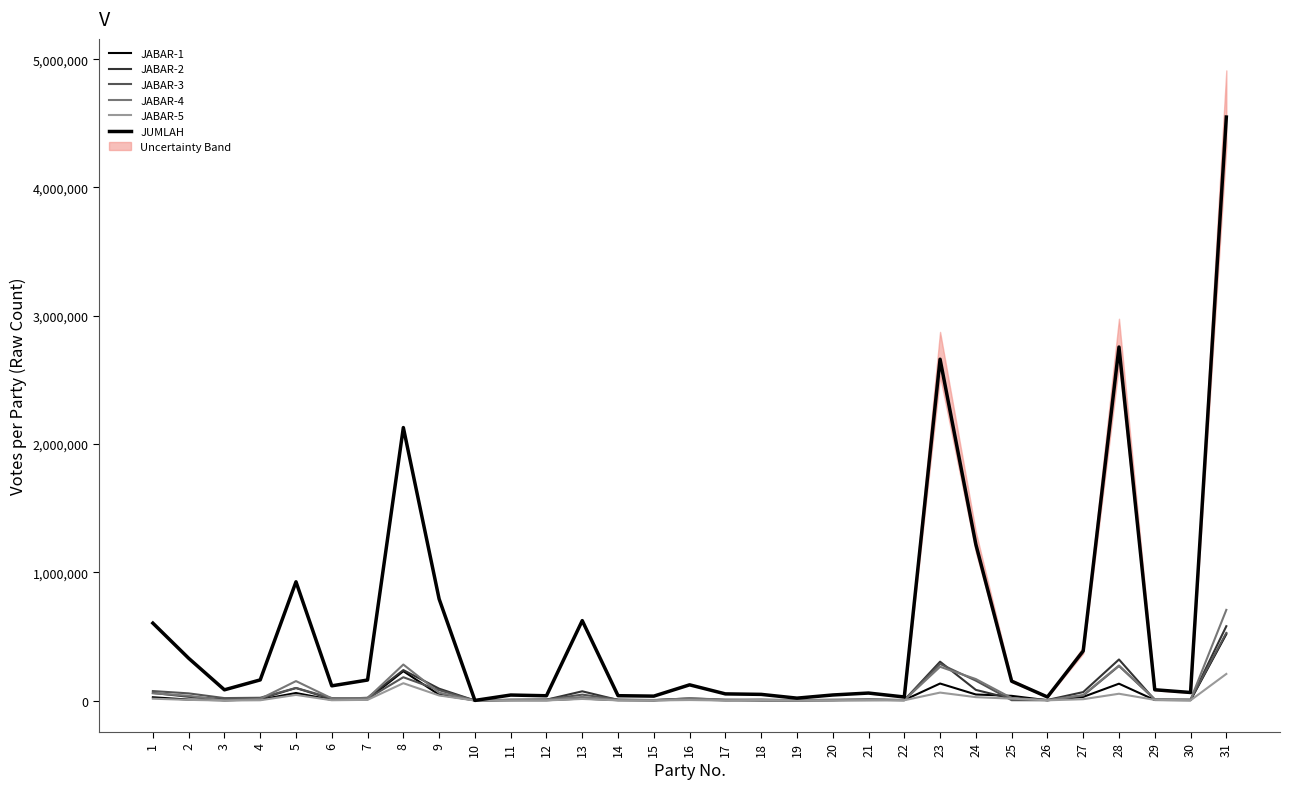

Reading left to right, extract all data points from this chart.

JABAR-1: 1=25522	2=7285	3=1965	4=6946	5=58615	6=5176	7=9191	8=228669	9=45360	10=803	11=2259	12=2134	13=15305	14=2472	15=1523	16=7873	17=1991	18=1967	19=1278	20=2439	21=3170	22=3854	23=132594	24=47030	25=36494	26=1964	27=28253	28=131235	29=3832	30=2248	31=518122
JABAR-2: 1=59183	2=29195	3=8954	4=12928	5=97492	6=10737	7=21480	8=237265	9=92415	10=0	11=6410	12=6500	13=71889	14=4495	15=2475	16=16786	17=5568	18=2139	19=2072	20=3212	21=6156	22=2672	23=302759	24=82897	25=13685	26=4303	27=65730	28=319952	29=4693	30=4414	31=579429
JABAR-3: 1=73816	2=55748	3=18924	4=21657	5=97985	6=19277	7=14955	8=181613	9=80616	10=0	11=4916	12=7453	13=45991	14=7987	15=4339	16=12670	17=2492	18=3193	19=2880	20=3366	21=9368	22=4559	23=285093	24=154950	25=2488	26=1939	27=38621	28=269436	29=8157	30=7227	31=527071
JABAR-4: 1=56407	2=37143	3=0	4=12912	5=151519	6=16737	7=18250	8=280559	9=61251	10=0	11=3129	12=6766	13=27653	14=3754	15=2610	16=17335	17=6880	18=8948	19=2617	20=7490	21=7355	22=2306	23=262929	24=167316	25=19509	26=2907	27=42836	28=272851	29=9849	30=5757	31=706683
JABAR-5: 1=14194	2=5065	3=0	4=2000	5=43908	6=2192	7=5222	8=134929	9=39309	10=0	11=633	12=736	13=12284	14=1396	15=526	16=3795	17=0	18=4281	19=0	20=744	21=2162	22=2089	23=61809	24=26194	25=14622	26=1718	27=10185	28=52862	29=5104	30=1417	31=207328
JUMLAH: 1=603394	2=329539	3=83447	4=160754	5=925647	6=114529	7=159835	8=2128147	9=791847	10=803	11=42794	12=37094	13=622833	14=37610	15=34253	16=122333	17=51720	18=47913	19=18554	20=43178	21=58240	22=27607	23=2661016	24=1217036	25=150901	26=27628	27=386381	28=2756093	29=83881	30=62630	31=4548925